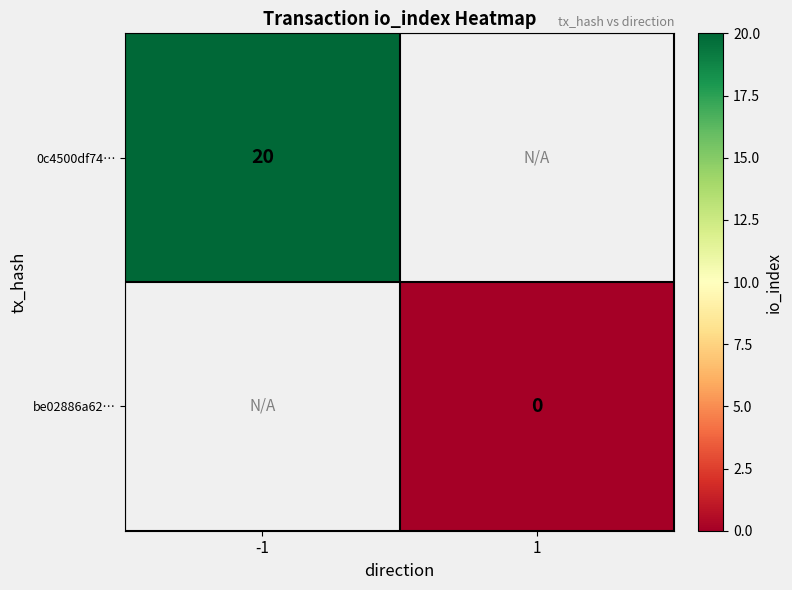

The value of 0c4500df74… at -1 is 20. True or false?

True